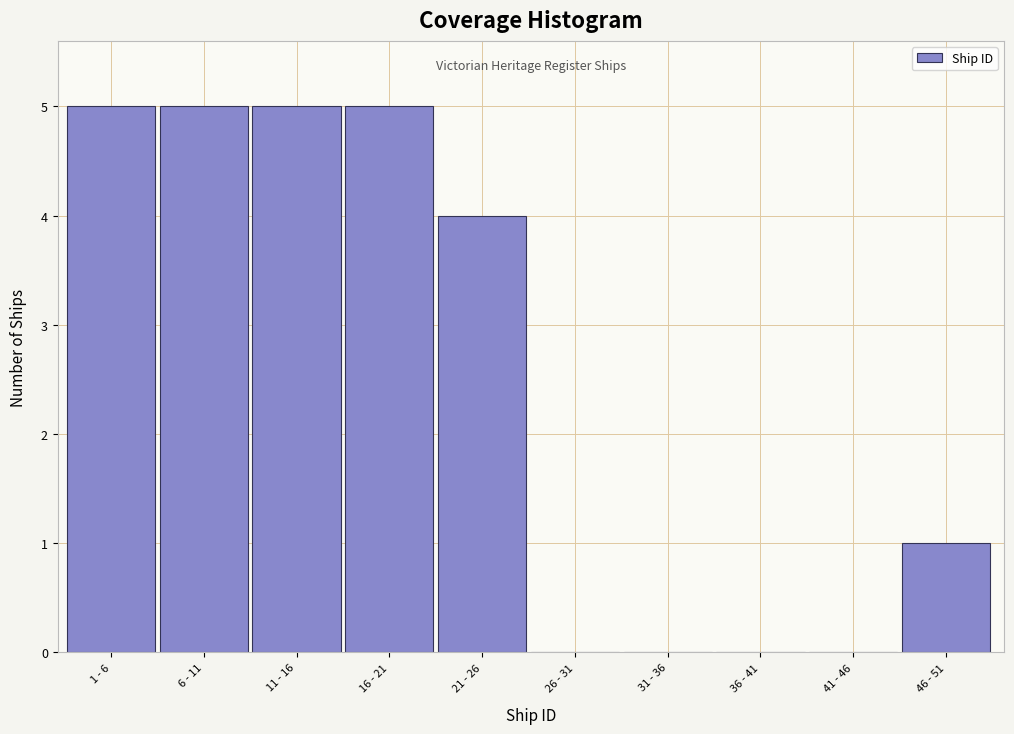

Reading left to right, what are all the values shown in this chart?

1 - 6=5	6 - 11=5	11 - 16=5	16 - 21=5	21 - 26=4	26 - 31=0	31 - 36=0	36 - 41=0	41 - 46=0	46 - 51=1